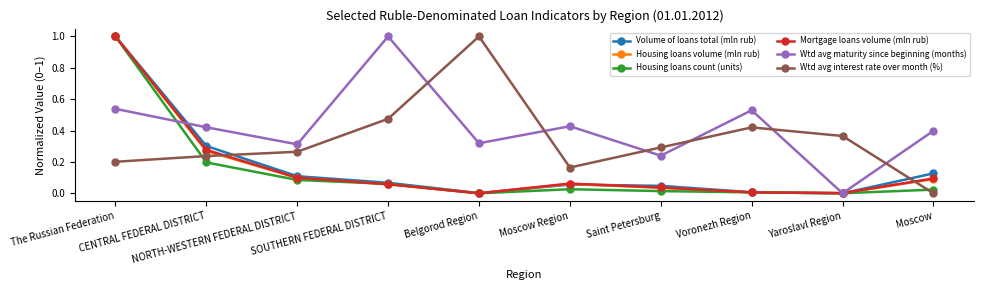

How many intersections are there between Housing loans volume (mln rub) and Wtd avg interest rate over month (%)?

2